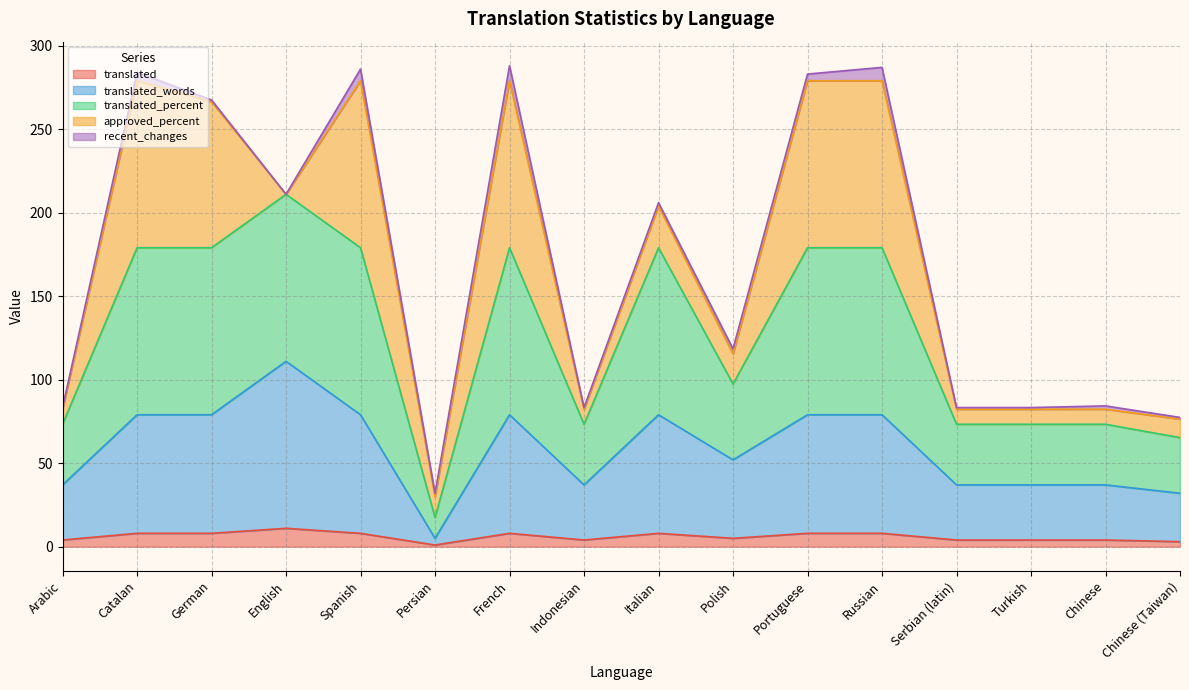

At how many categories does at least one series exceed 153?

8